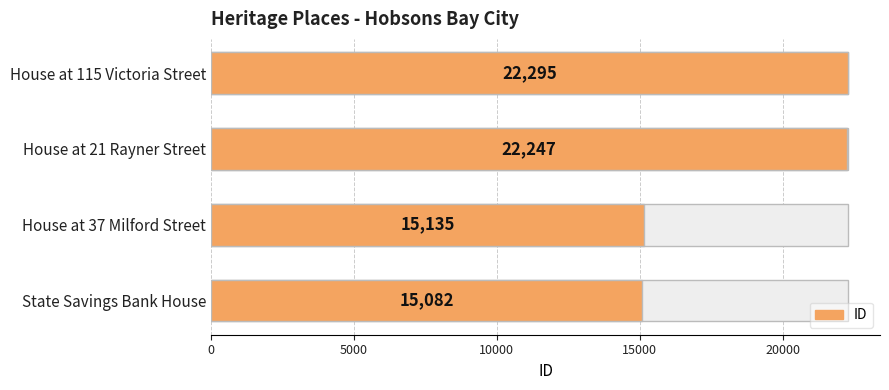

How many bars are there in total?

4